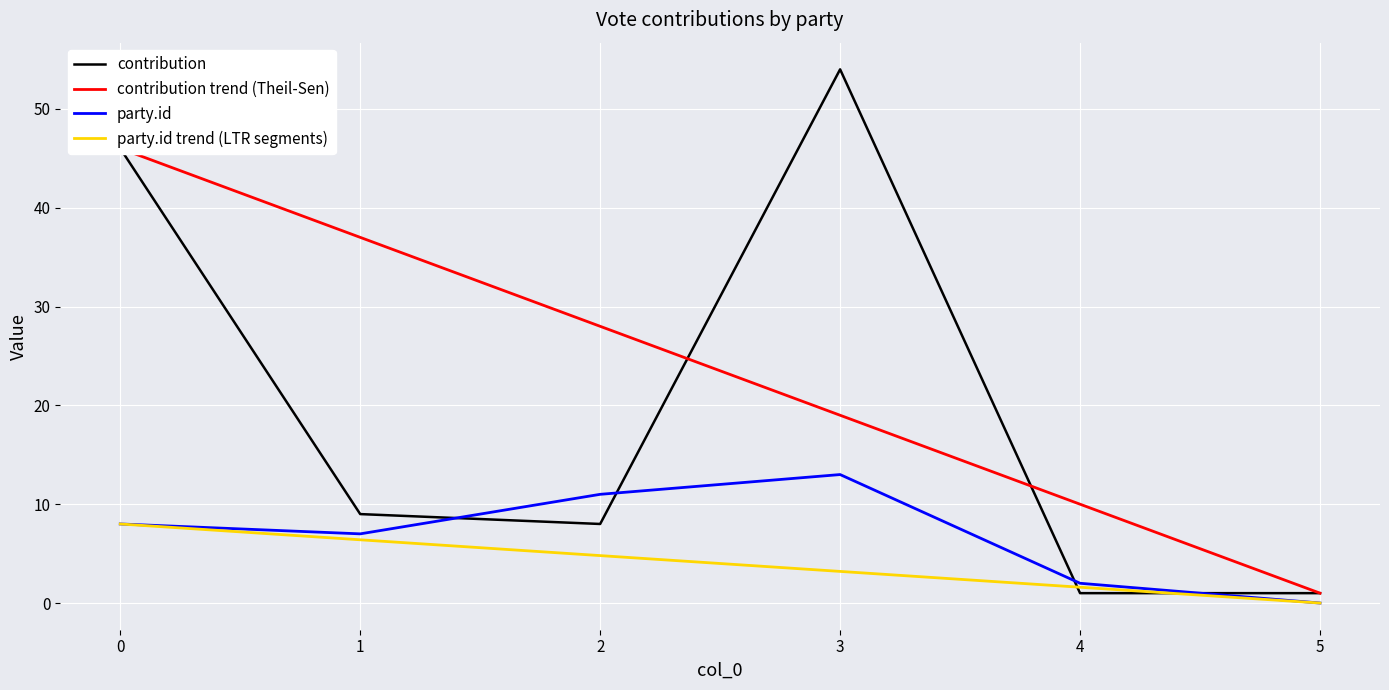

Where is contribution trend (Theil-Sen) nearest to the value 23?

3